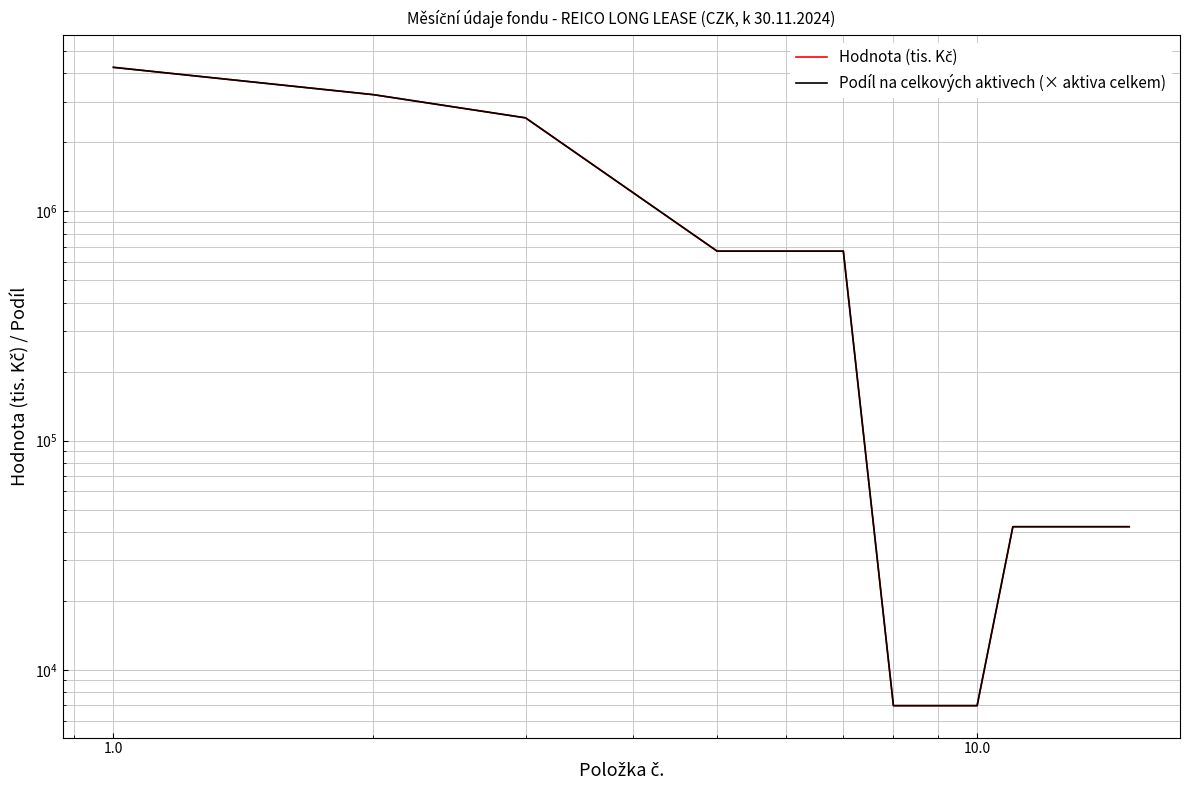

Reading left to right, list all the values displayed in this chart.

Hodnota (tis. Kč): 4246544.0	3227479.0	2557161.0	670318.0	670318.0	6976.0	6976.0	6976.0	42089.0	42089.0
Podíl na celkových aktivech (× aktiva celkem): 4246544.0	3227479.0	2557161.0	670318.0	670318.0	6977.1	6977.1	6977.1	42091.7	42091.7